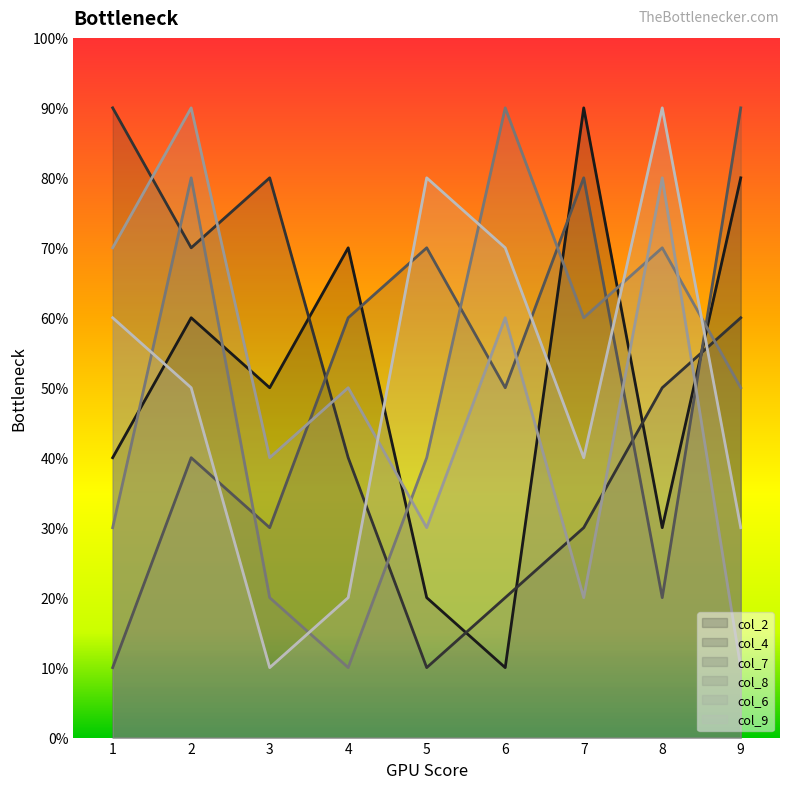

Rank the series at 2 from lowest to highest value.

col_7, col_9, col_2, col_4, col_8, col_6